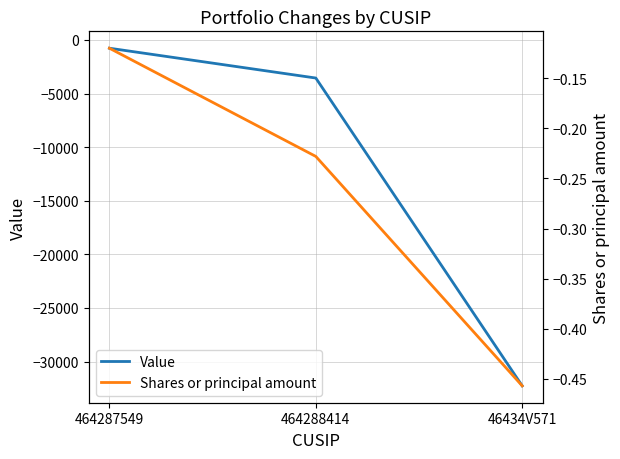

The value of Shares or principal amount at 464287549 is -0.2. True or false?

False